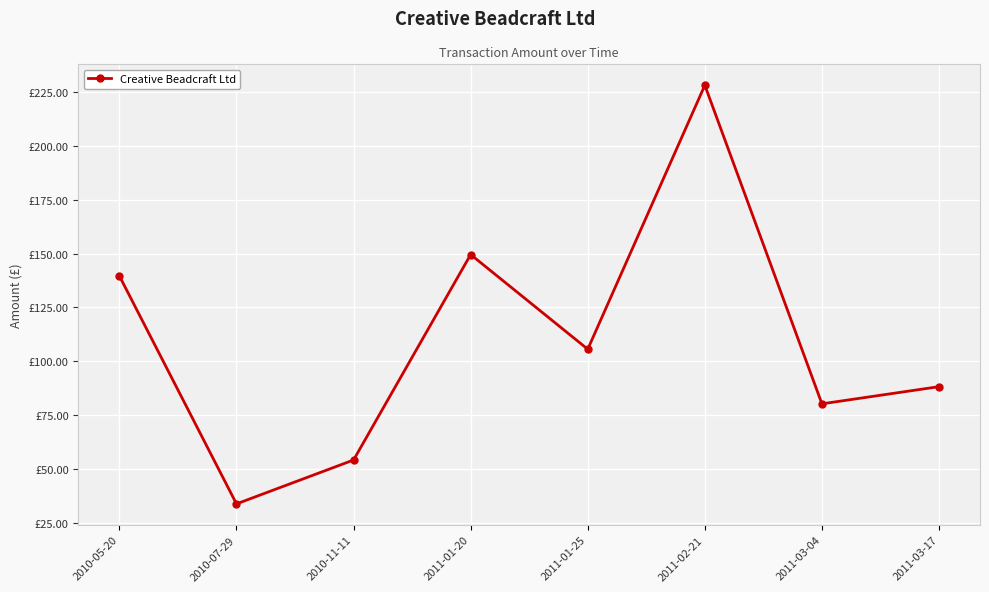

Between 2011-02-21 and 2011-03-04, which is larger?

2011-02-21